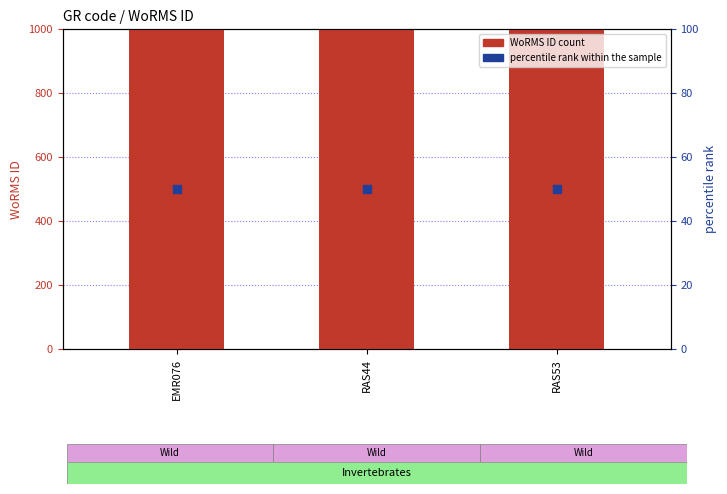

What is the total value across all series at RAS53?

124251